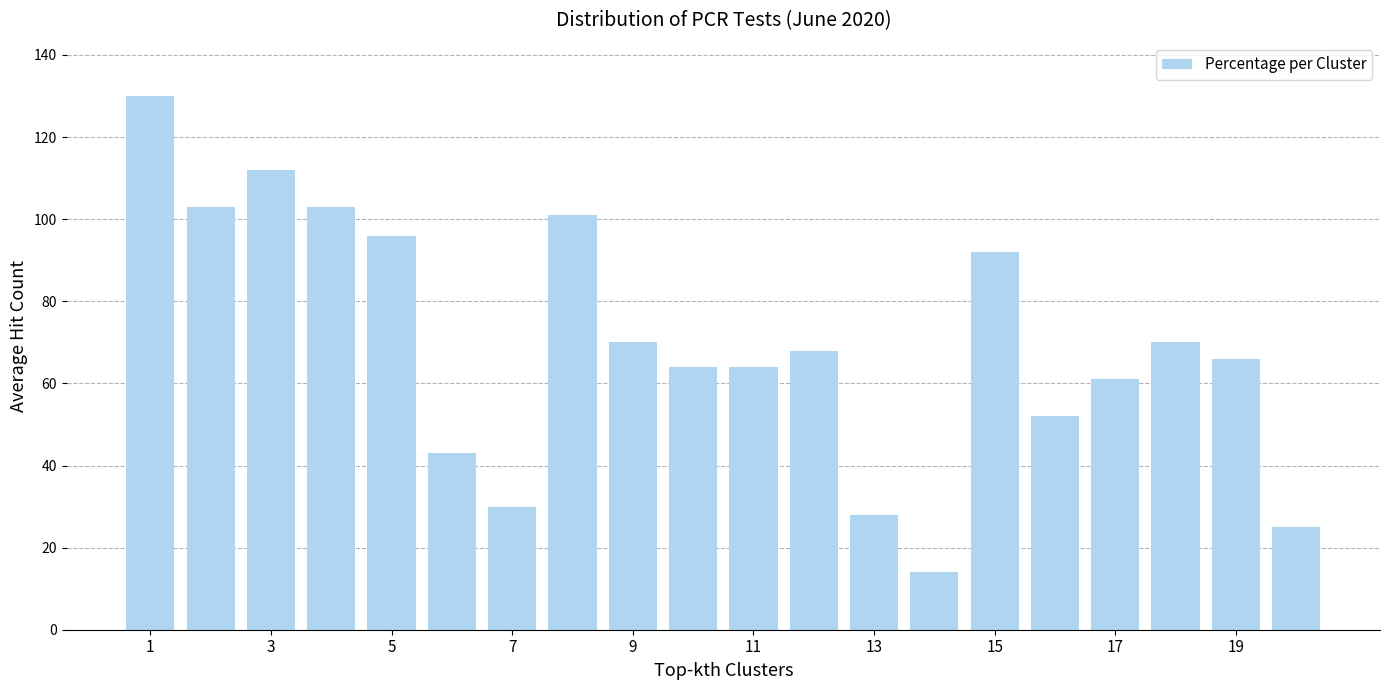

What is the difference between the maximum and minimum values?

116